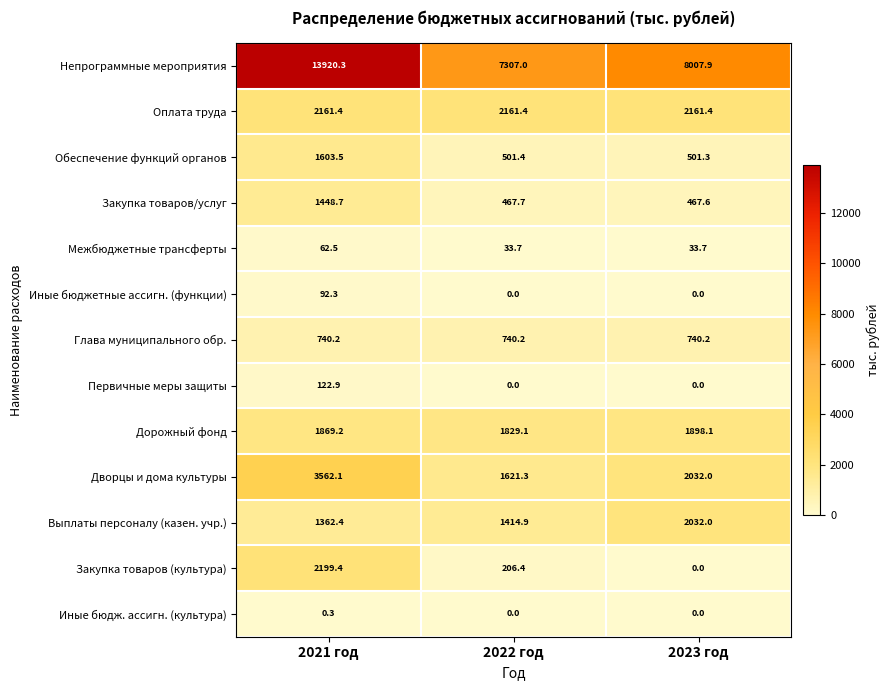

Which series has the largest range (max minus min)?

Непрограммные мероприятия